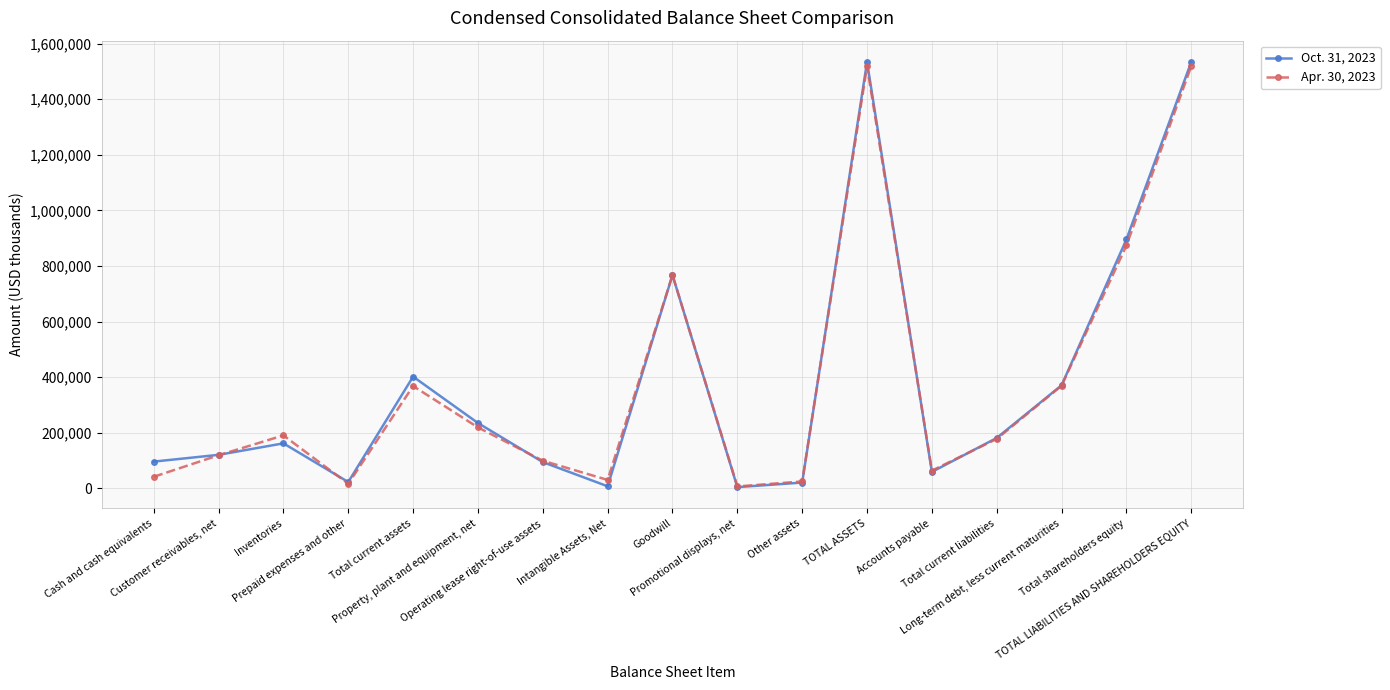

At Long-term debt, less current maturities, list the series in order from smallest to largest.

Apr. 30, 2023, Oct. 31, 2023